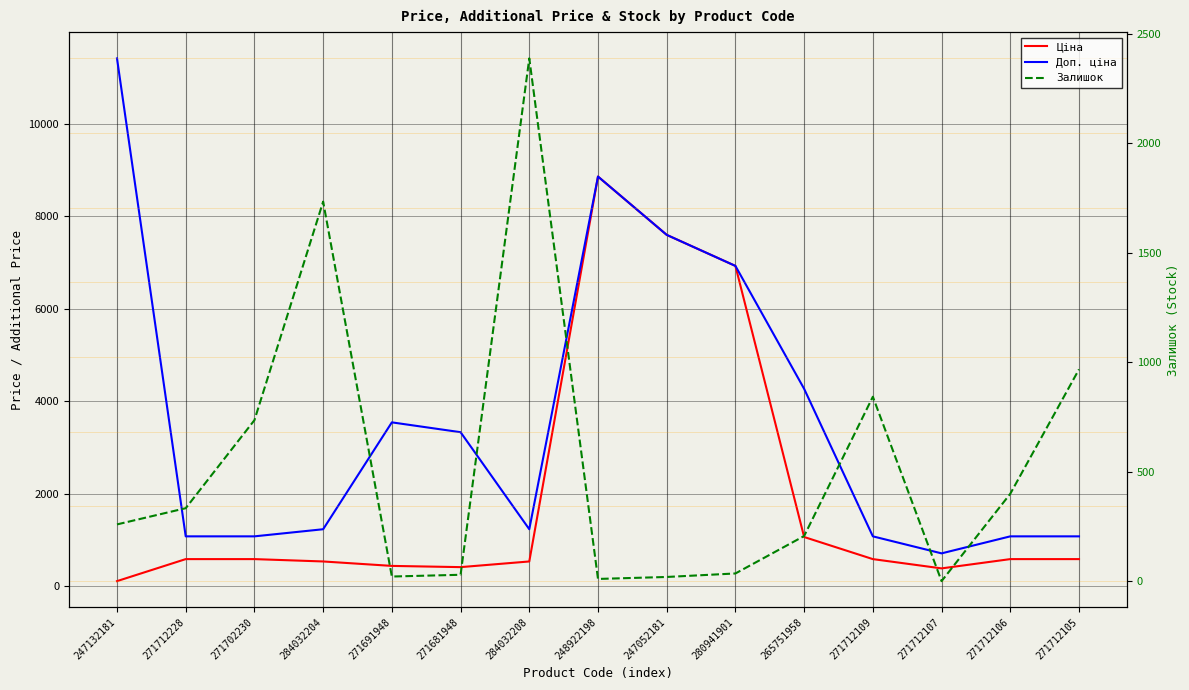

How many interior local valleys does the Ціна series have?

2